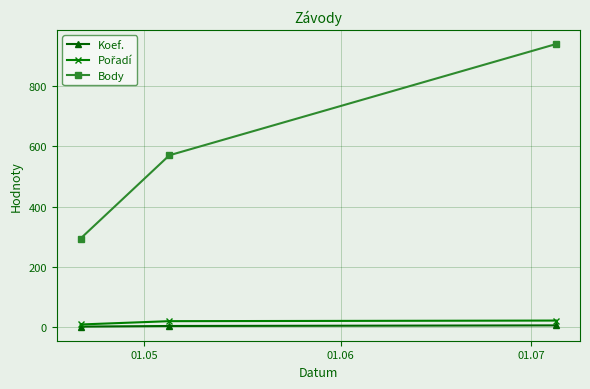

At how many categories does at least one series exceed 97?

3